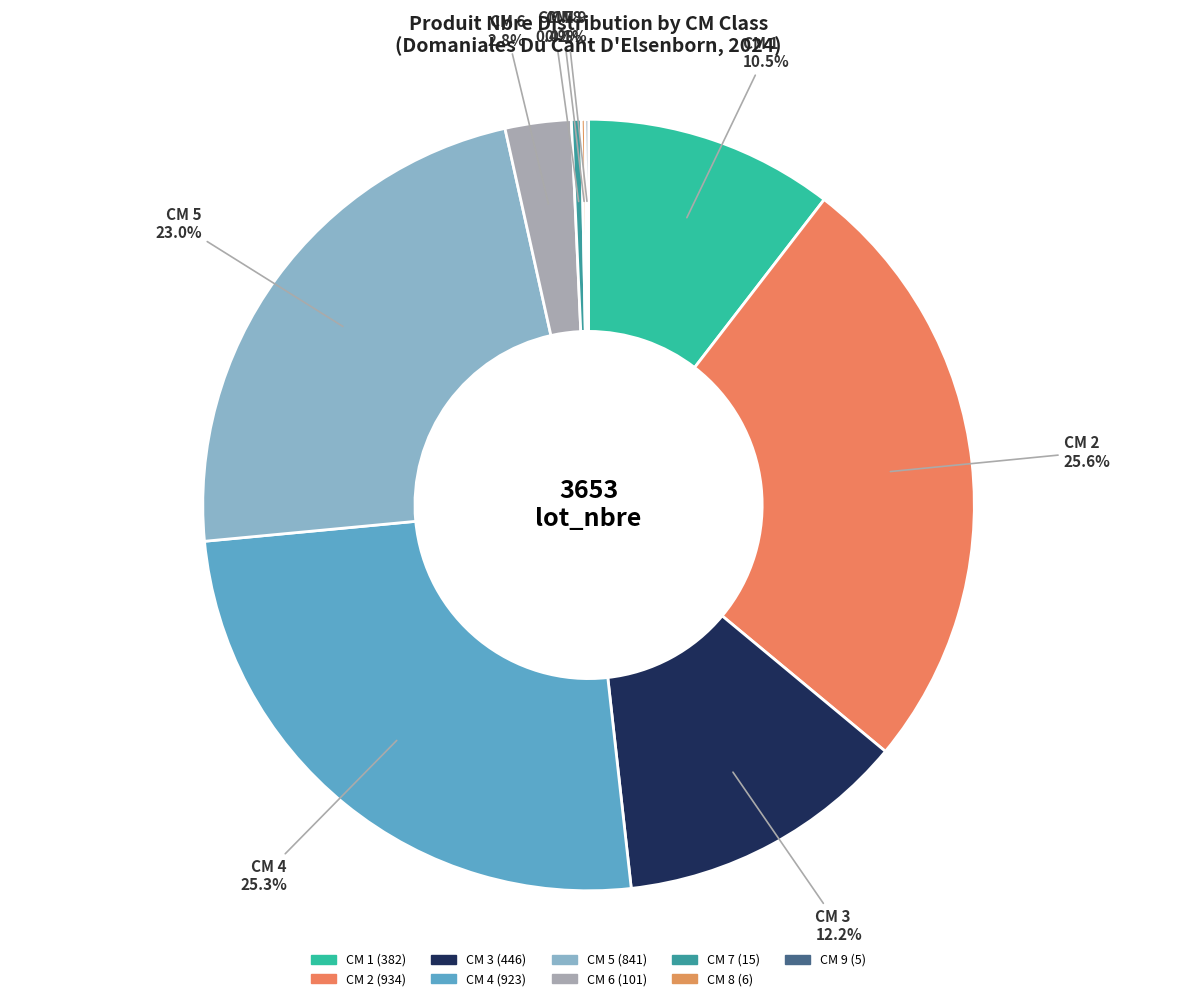

How many segments does this pie chart have?

9